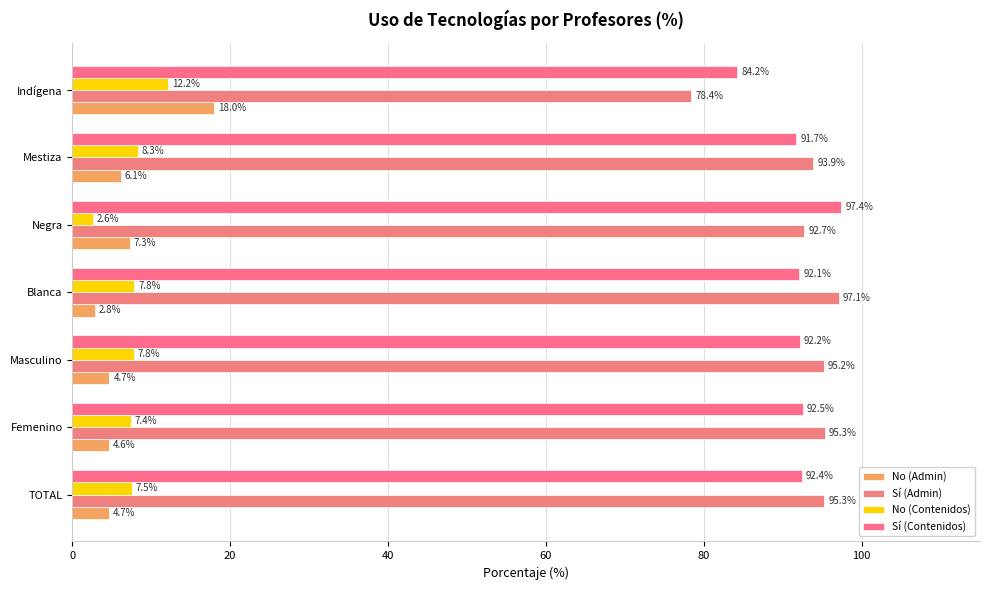

List the series in order of their peak value, lowest first.

No (Contenidos), No (Admin), Sí (Admin), Sí (Contenidos)